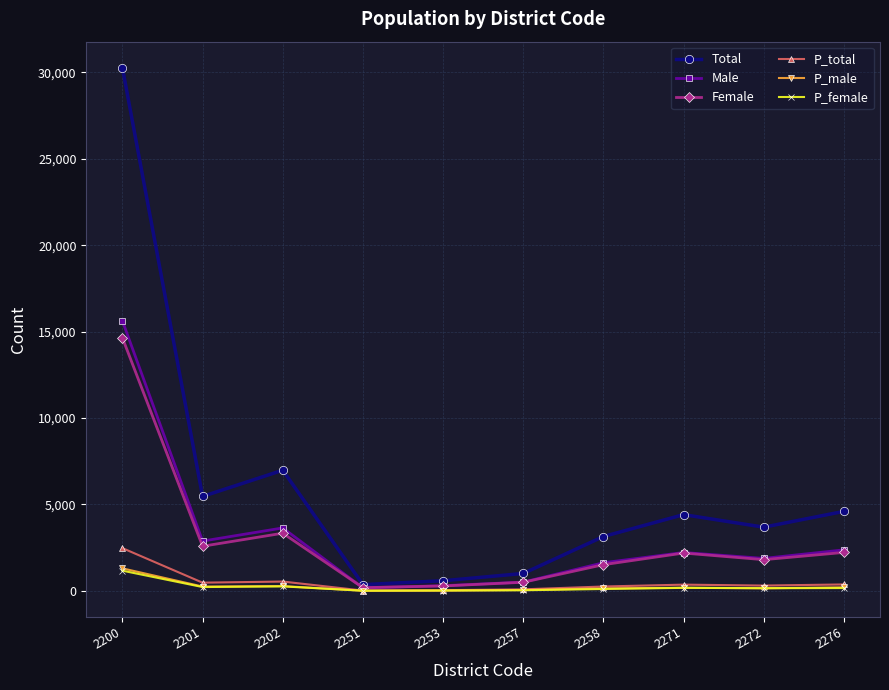

In Male, how many points are higher than both neighbors (excluding endpoints)?

2